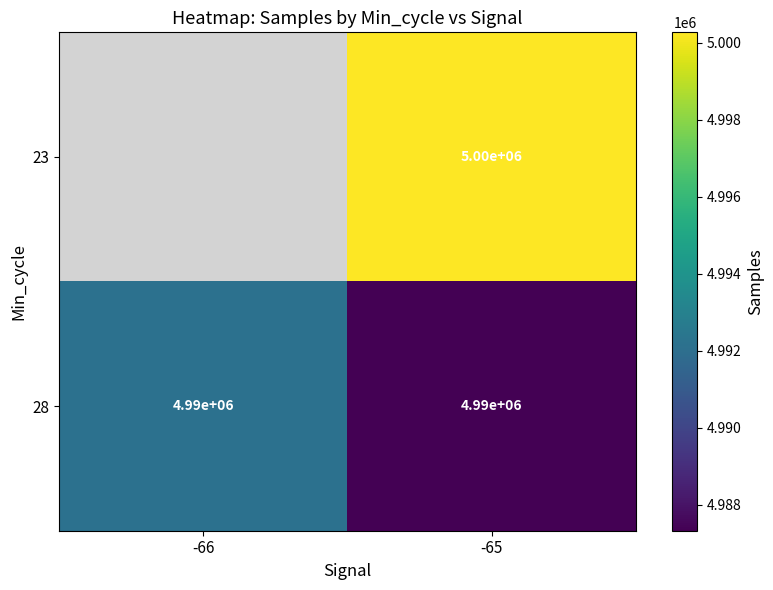

What is the total value across all series at -65?

9990000